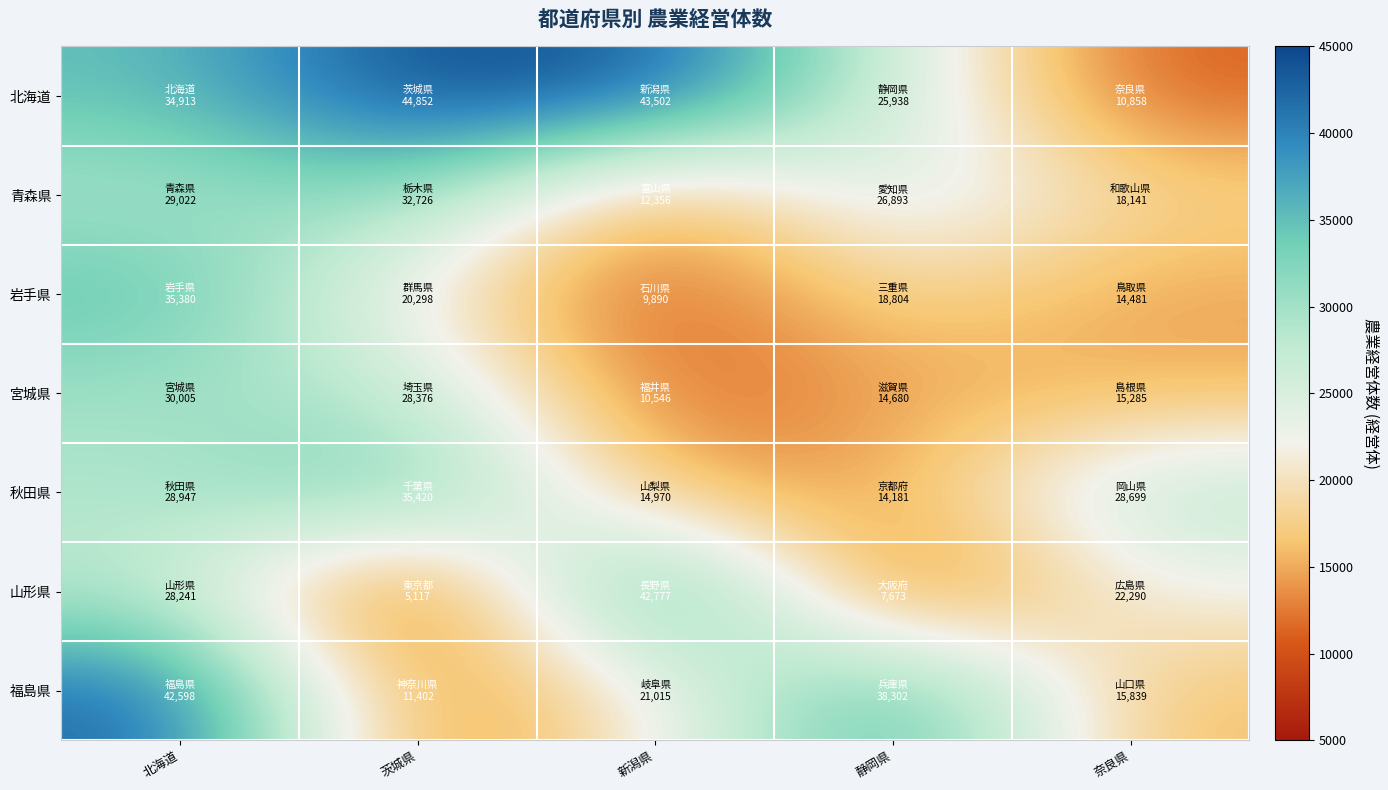

How many series are shown in this chart?

7